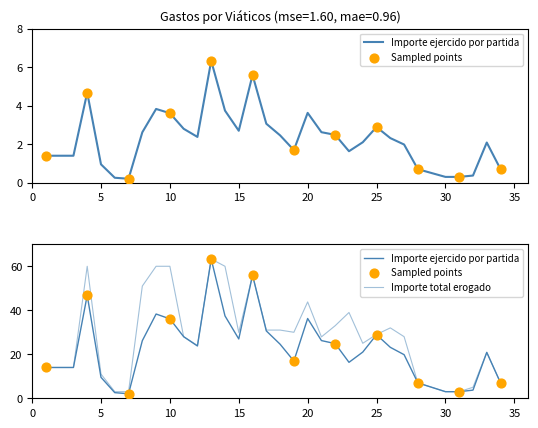

Which series has the widest spread of Y values?

Importe total erogado